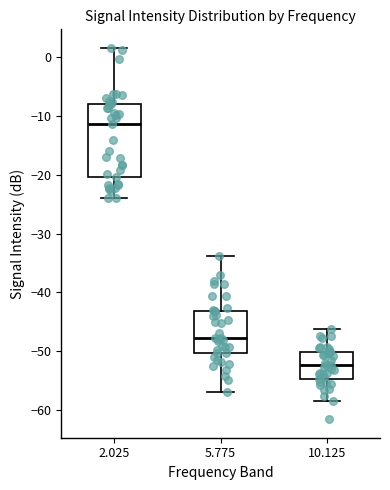

Reading left to right, transcribe this box plot: for each box, give where its median line is, the range the box spans, and where its two whiskers end, as read against the y-axis. The values are not printed on the chart, so give them approximately, as read against the axis.

2.025: median -11, box -20 to -8, whiskers -24 to 2
5.775: median -48, box -50 to -43, whiskers -57 to -34
10.125: median -52, box -55 to -50, whiskers -58 to -46